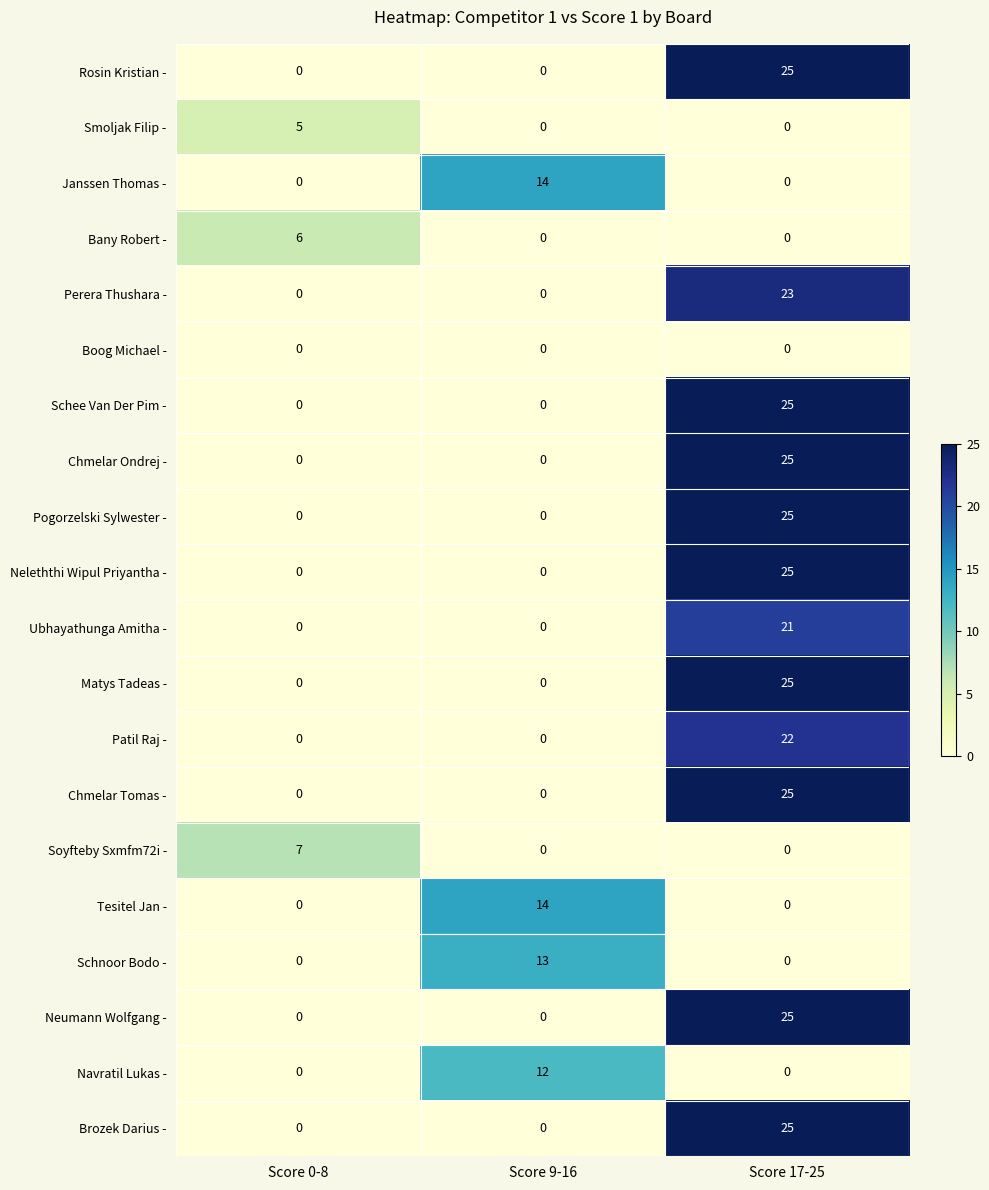

Count the number of data series in this chart.

20